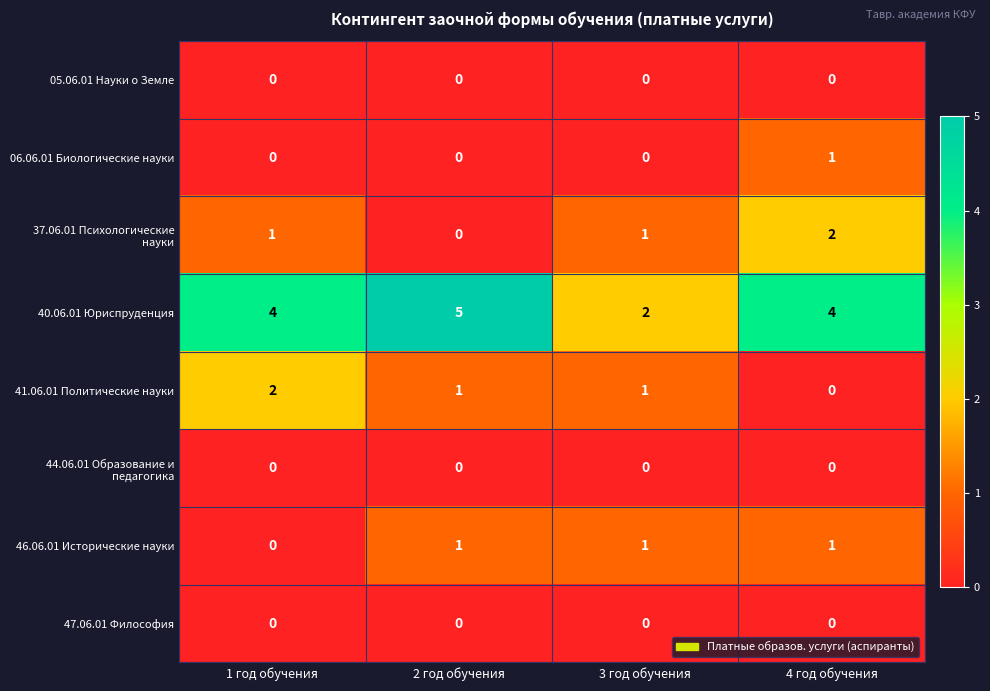

At how many categories does at least one series exceed 0?

4